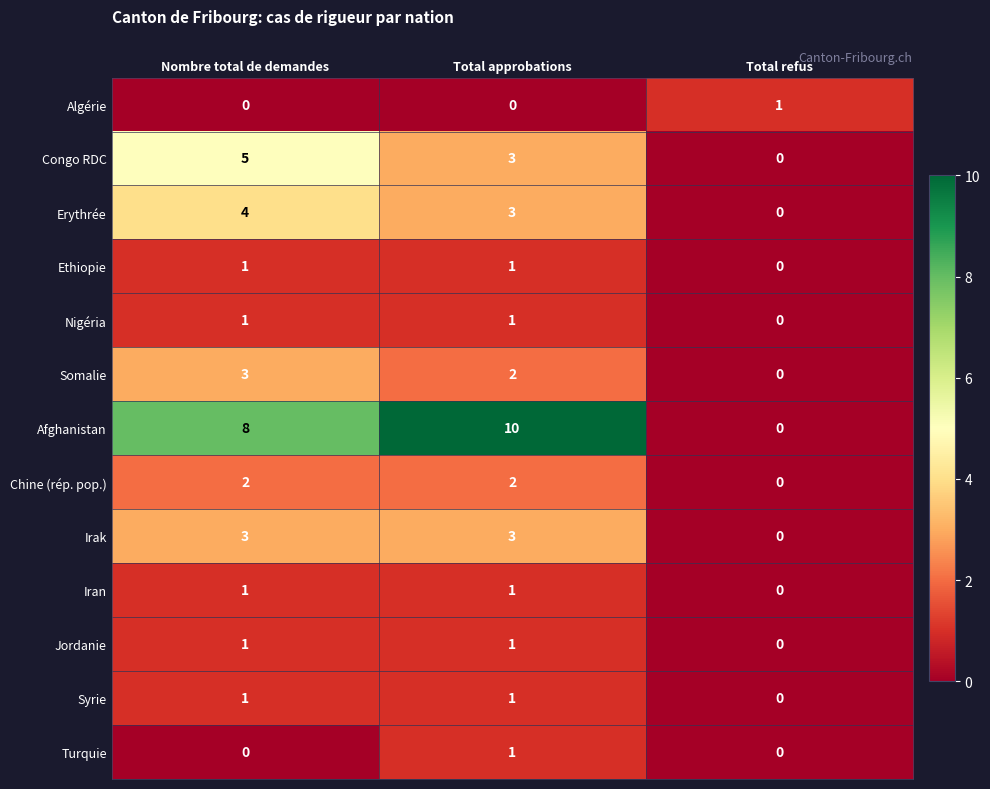

Which series has the largest total across all categories?

Afghanistan